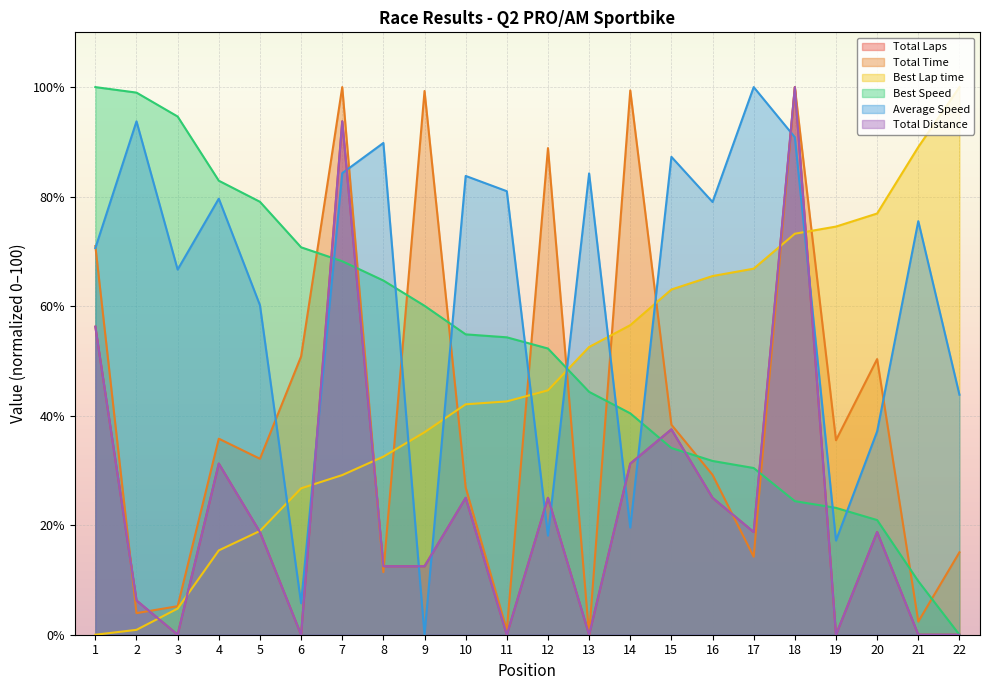

In Total Time, how many points are higher than both neighbors (excluding endpoints)?

7